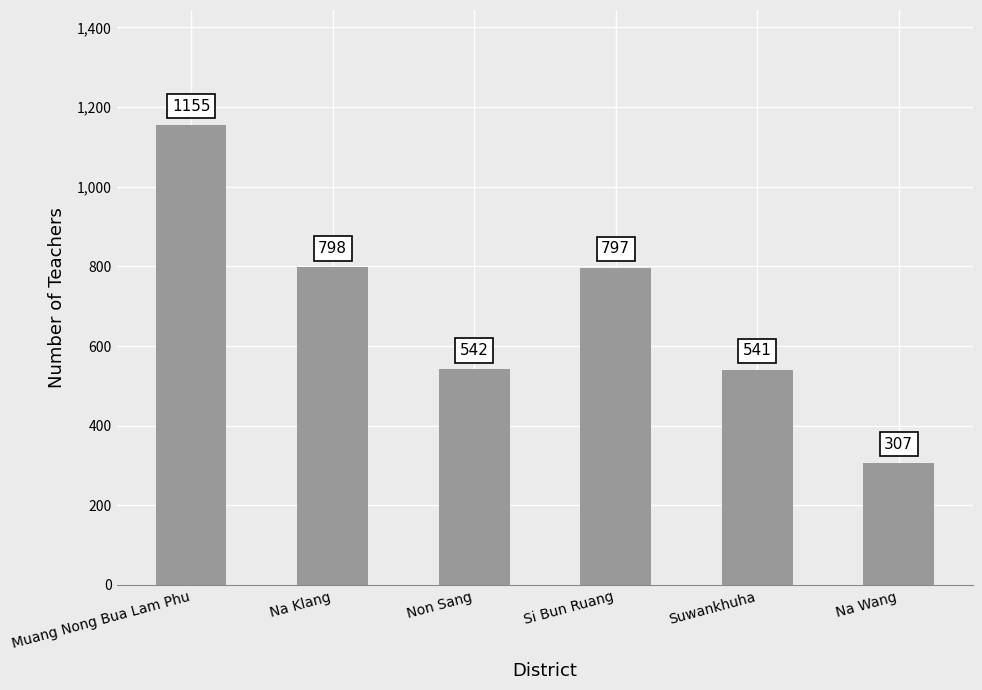

List the labels in order of value, smallest first.

Na Wang, Suwankhuha, Non Sang, Si Bun Ruang, Na Klang, Muang Nong Bua Lam Phu